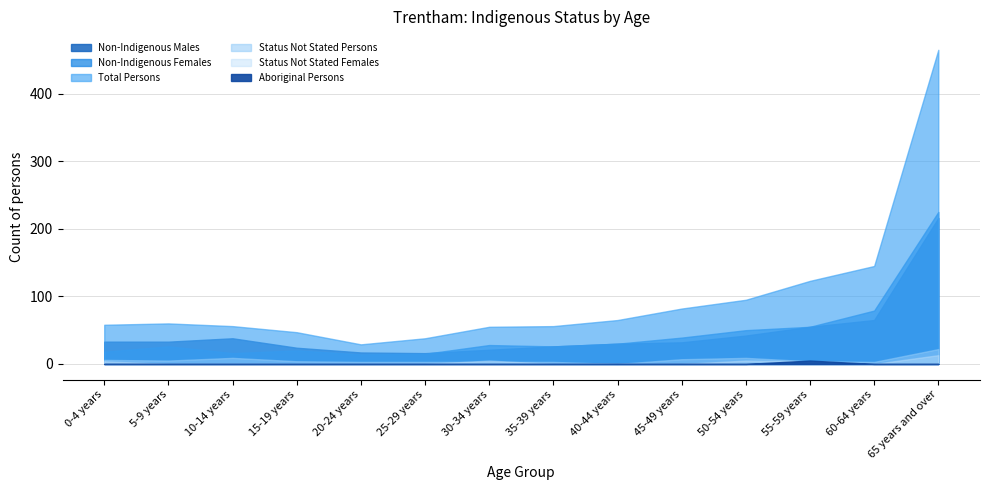

Count the Aboriginal Persons values in the range 0 to 1.

13